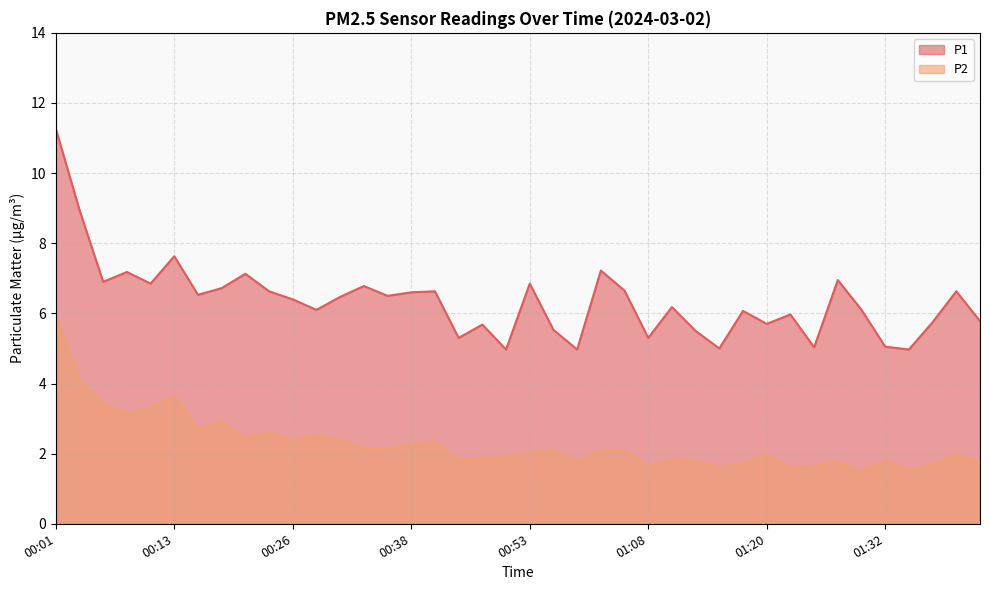

How many lines are shown in the chart?

2